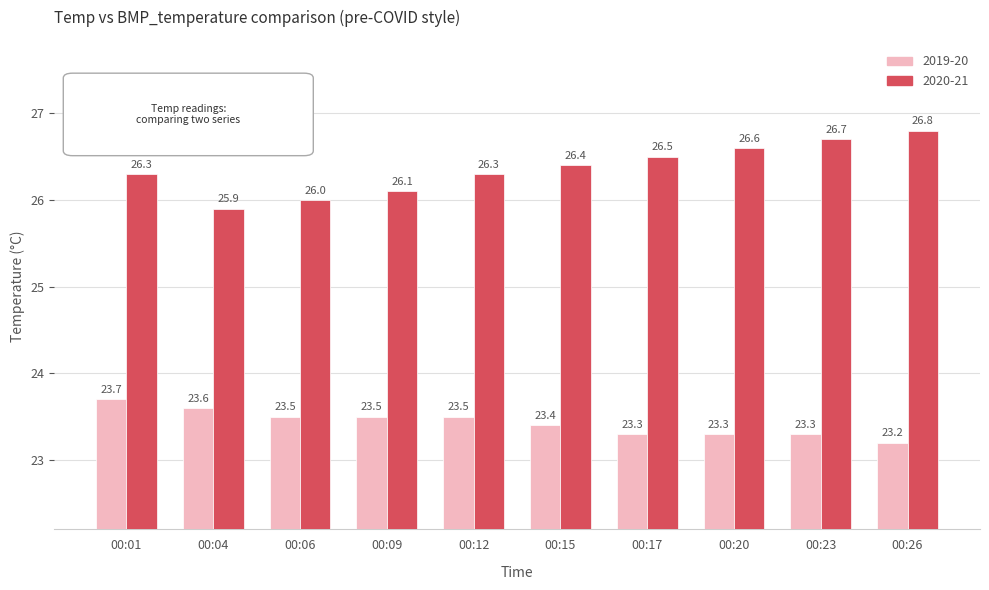

Which series has the largest total across all categories?

2020-21